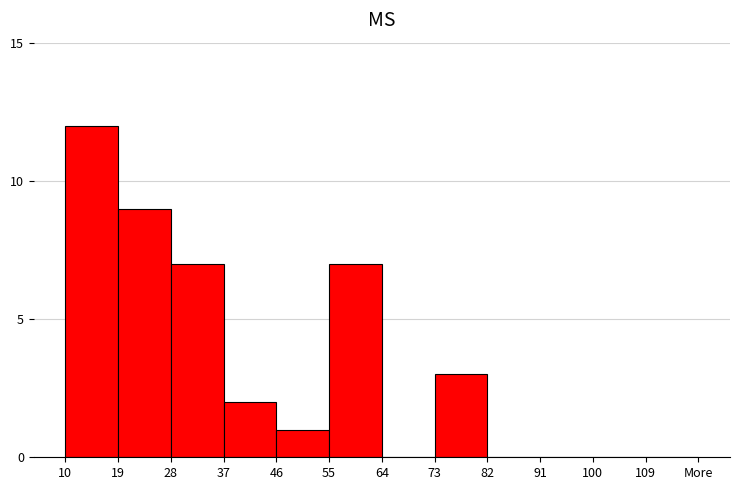

Reading left to right, transcribe all the data shown in this chart.

10=12	19=9	28=7	37=2	46=1	55=7	64=0	73=3	82=0	91=0	100=0	109=0